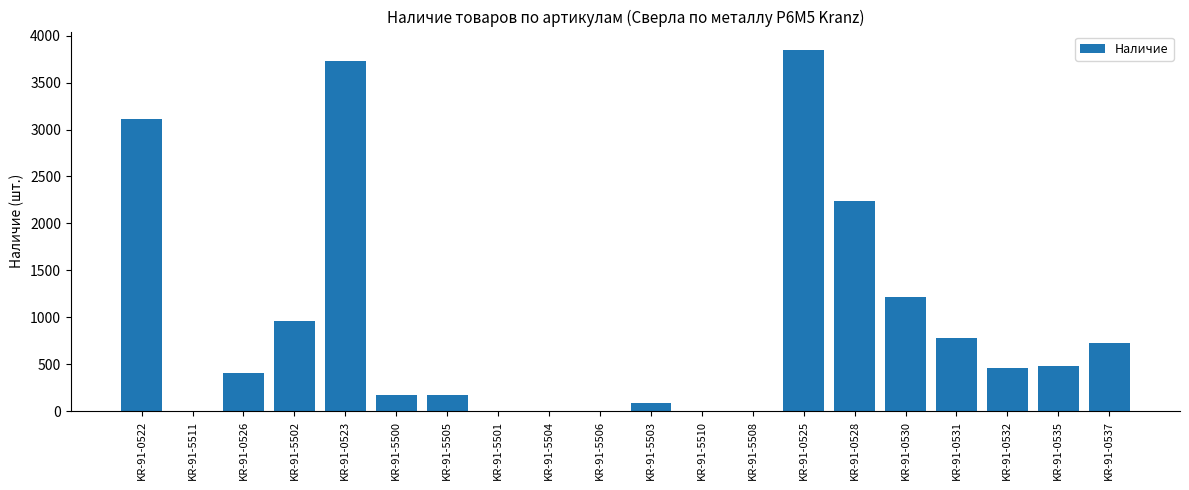

What is the sum of the values at KR-91-5506 and KR-91-0535?

483